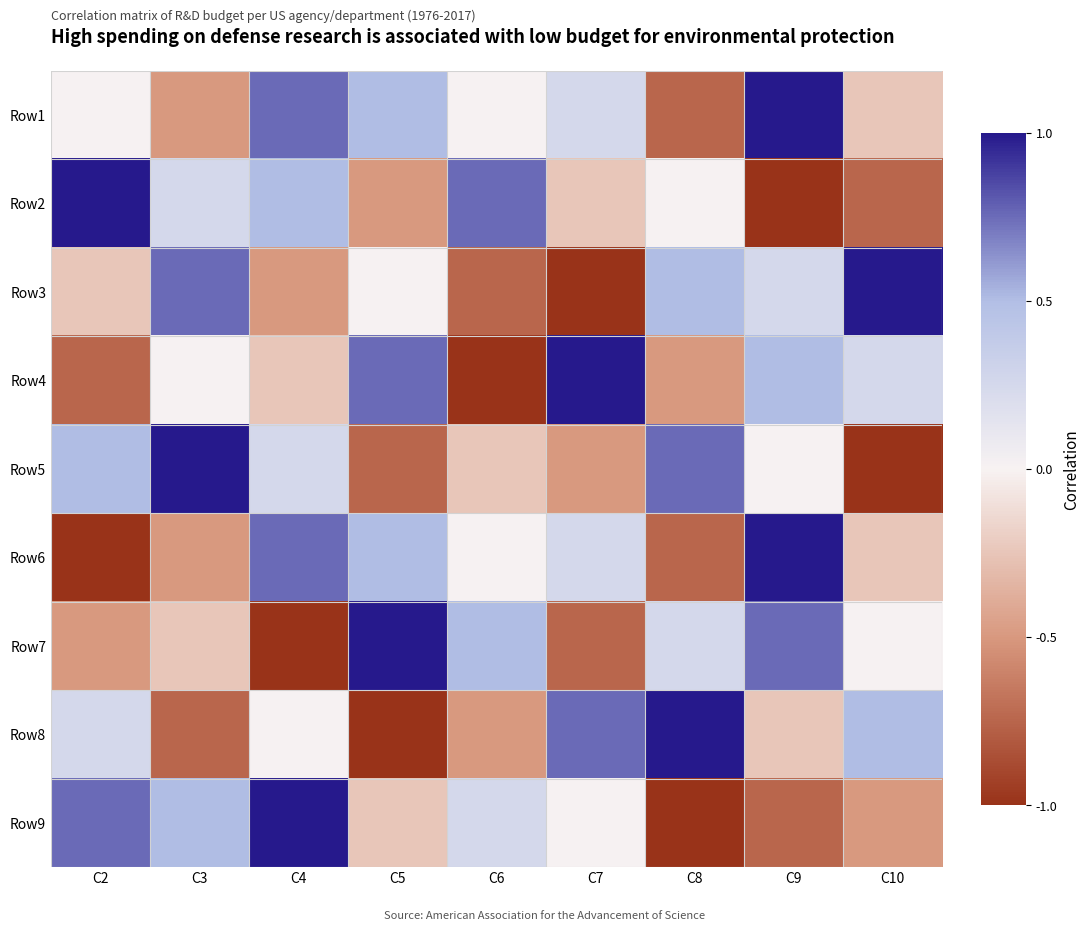

At C5, list the series in order from largest to smallest.

Row7, Row4, Row1, Row6, Row3, Row9, Row2, Row5, Row8